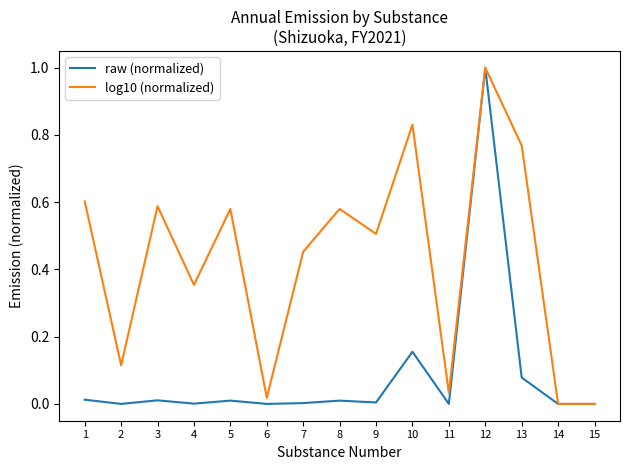

The raw (normalized) series shows 0.0 at 1. True or false?

True